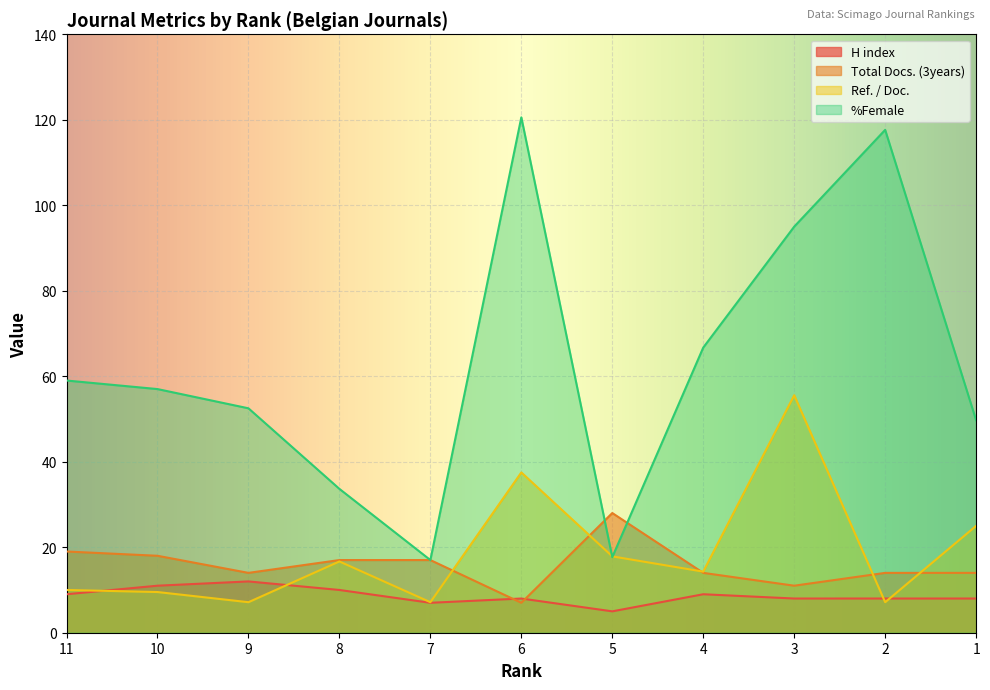

Which series has the largest total across all categories?

%Female